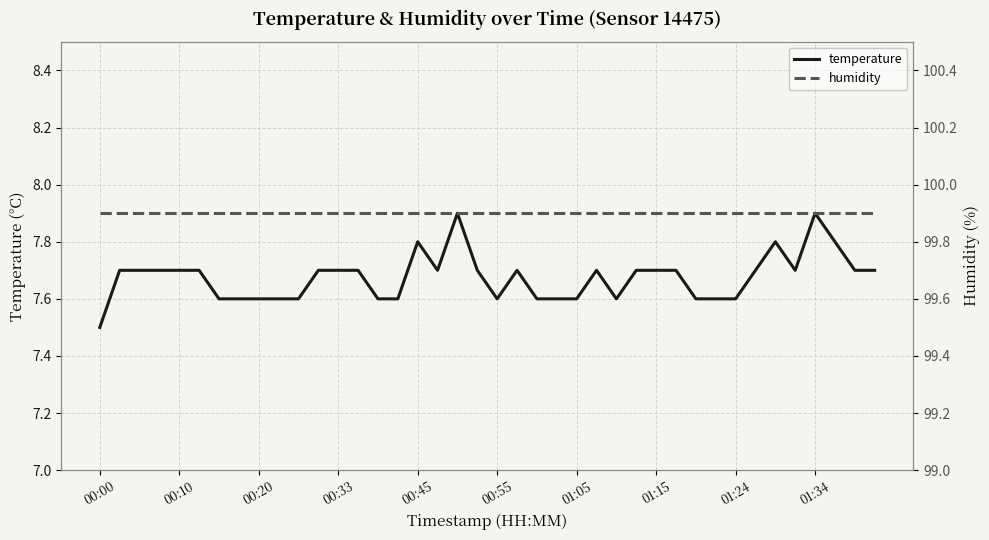

What is the sum of all temperature values?

307.0